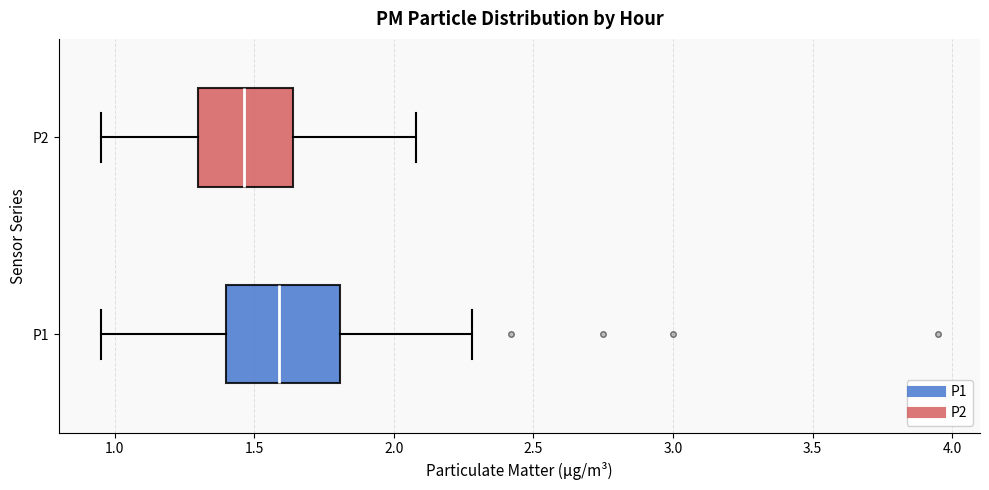

Which box's median line is the furthest to the left?

P2